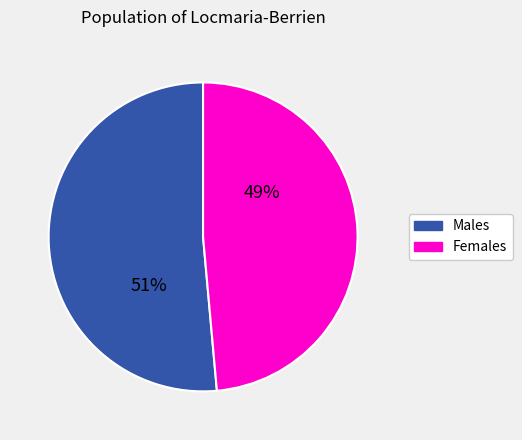

Is there a majority slice in this chart?

Yes